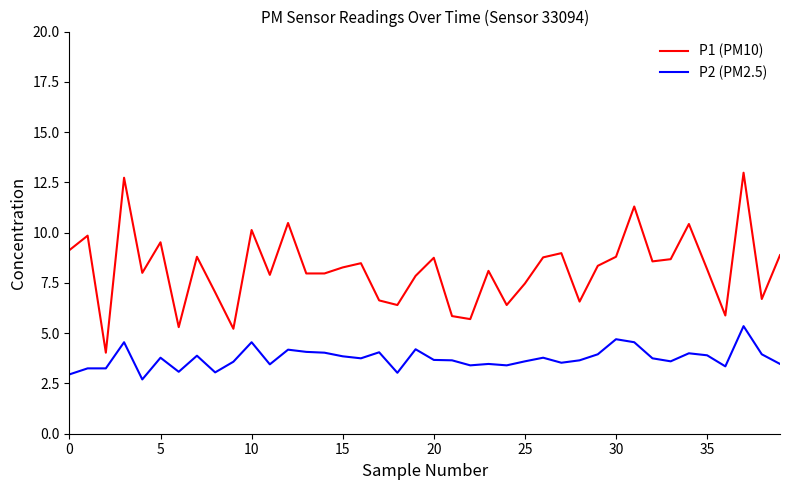

List the series in order of their peak value, lowest first.

P2 (PM2.5), P1 (PM10)